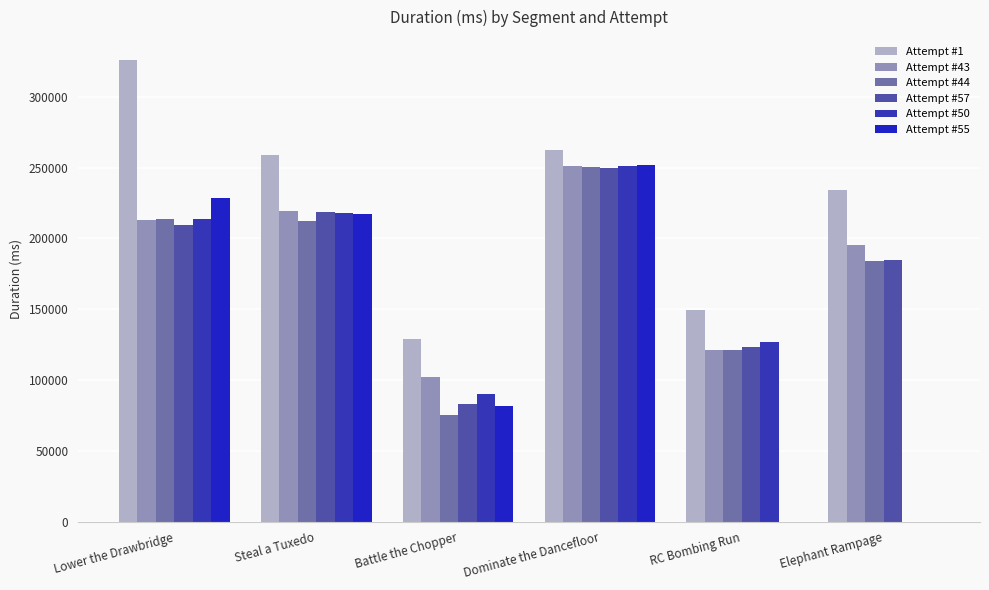

Is it true that Attempt #50 equals 90457 at Battle the Chopper?

True